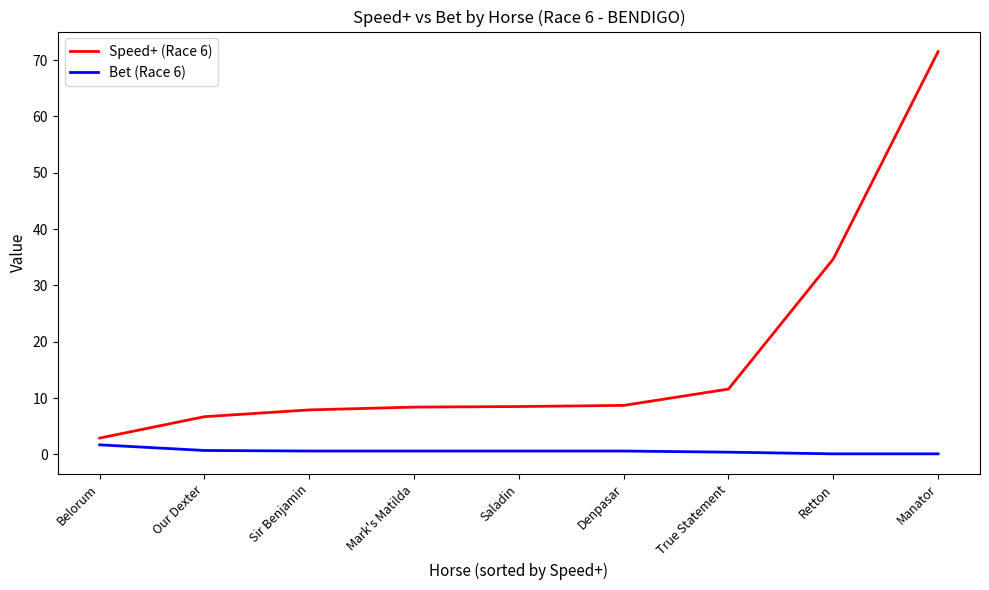

List the series in order of their peak value, lowest first.

Bet (Race 6), Speed+ (Race 6)